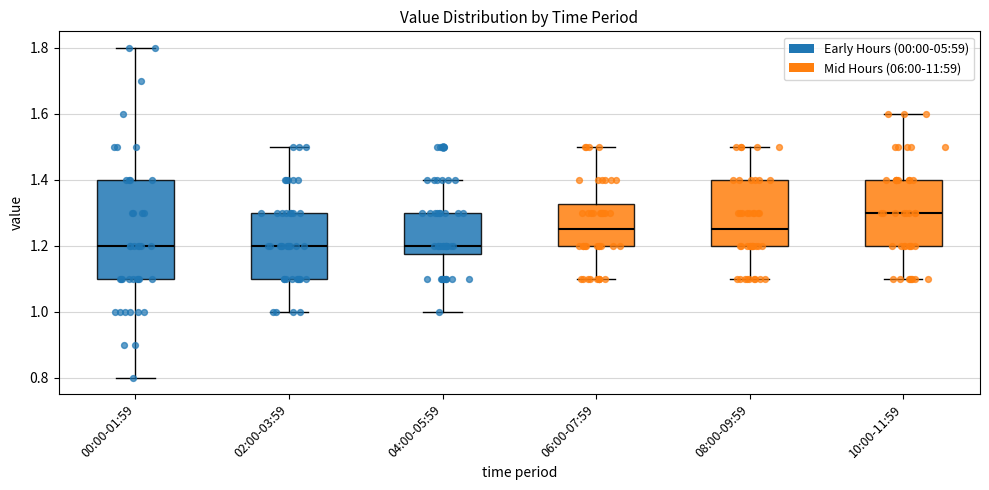

Reading left to right, transcribe this box plot: for each box, give where its median line is, the range the box spans, and where its two whiskers end, as read against the y-axis. The values are not printed on the chart, so give them approximately, as read against the axis.

00:00-01:59: median 1.20, box 1.10 to 1.40, whiskers 0.80 to 1.80
02:00-03:59: median 1.20, box 1.10 to 1.30, whiskers 1.00 to 1.50
04:00-05:59: median 1.20, box 1.18 to 1.30, whiskers 1.00 to 1.40
06:00-07:59: median 1.26, box 1.20 to 1.32, whiskers 1.10 to 1.50
08:00-09:59: median 1.26, box 1.20 to 1.40, whiskers 1.10 to 1.50
10:00-11:59: median 1.30, box 1.20 to 1.40, whiskers 1.10 to 1.60